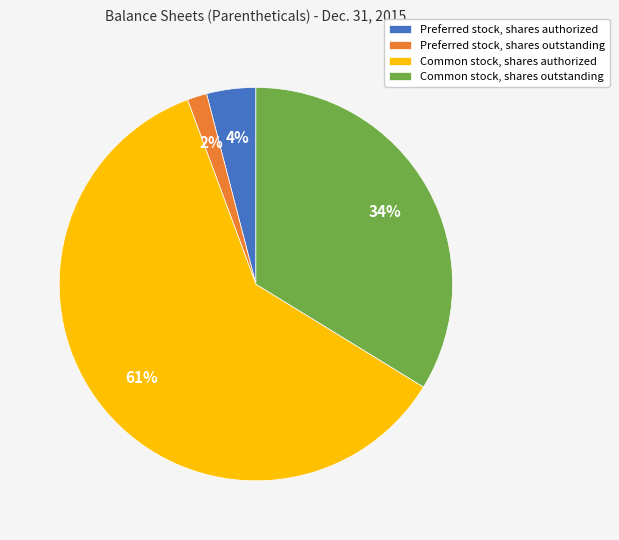

To the nearest percent, what percentage of the pie is Preferred stock, shares outstanding?

2%